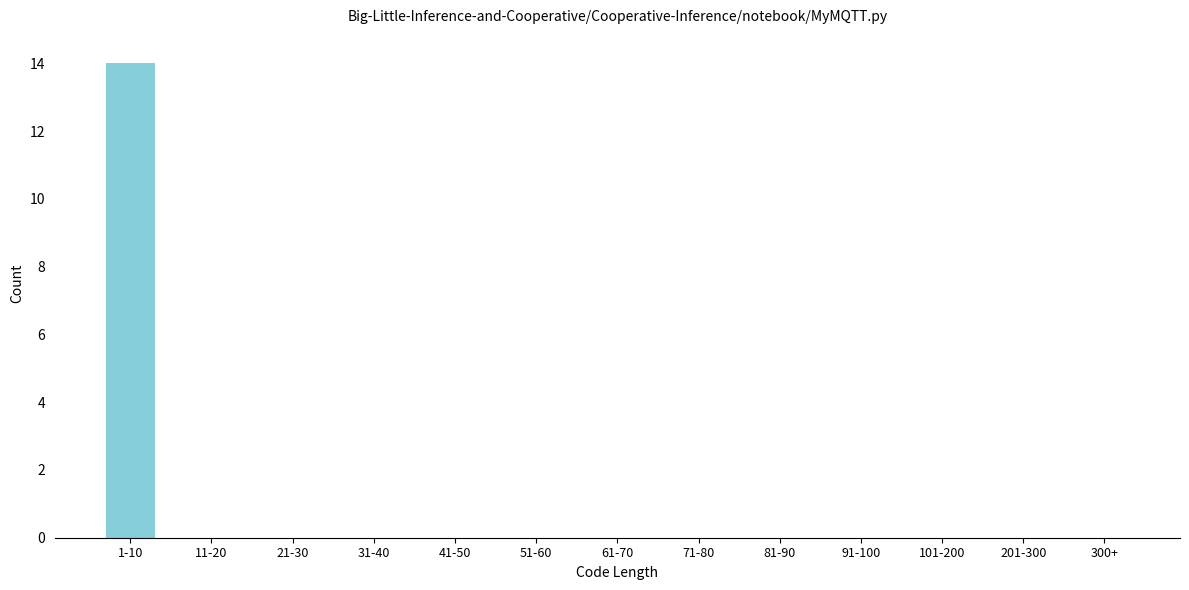

Reading right to left, what are all the values shown in this chart?

300+=0	201-300=0	101-200=0	91-100=0	81-90=0	71-80=0	61-70=0	51-60=0	41-50=0	31-40=0	21-30=0	11-20=0	1-10=14